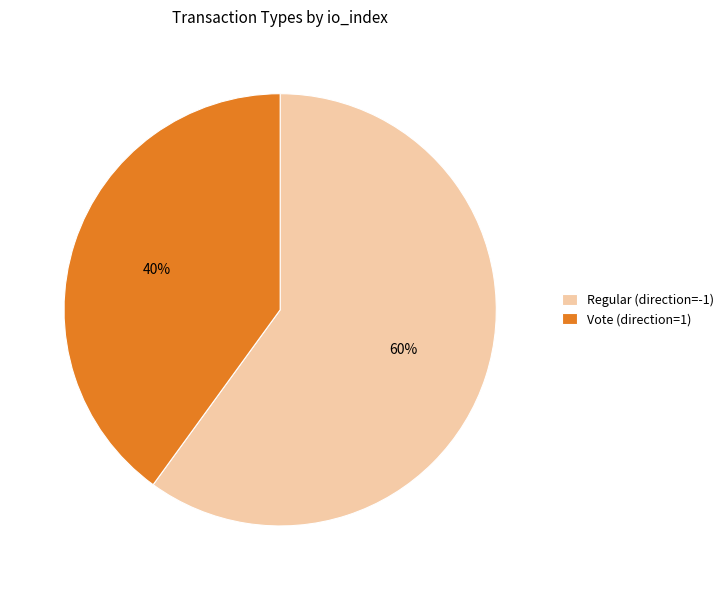

Does Regular (direction=-1) account for over 50% of the chart?

Yes